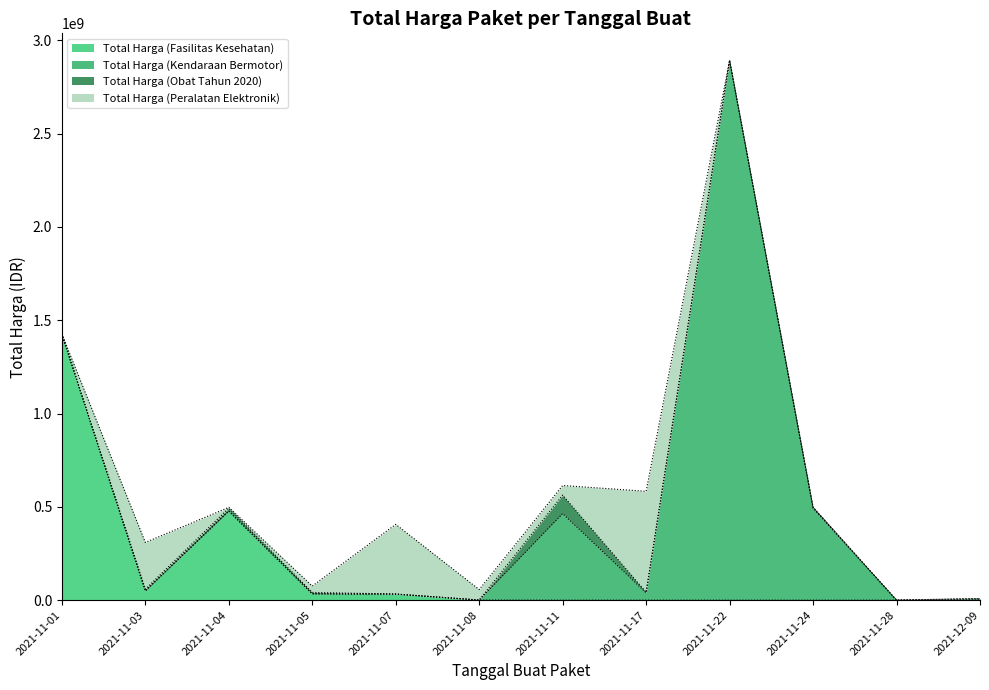

What is the sum of the Total Harga (Peralatan Elektronik) values at 2021-11-08 and 2021-11-24?

56152800